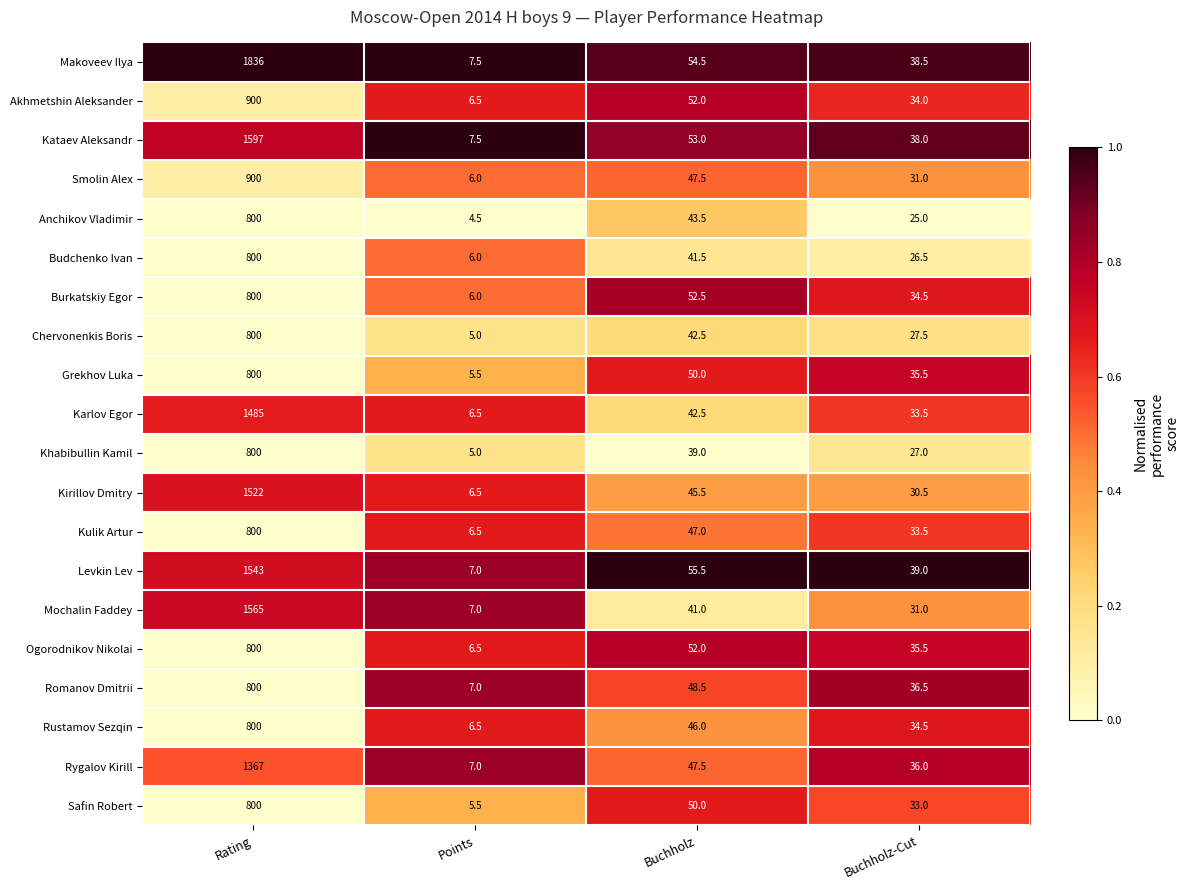

Rank the categories by Anchikov Vladimir value from lowest to highest.

Points, Buchholz-Cut, Buchholz, Rating